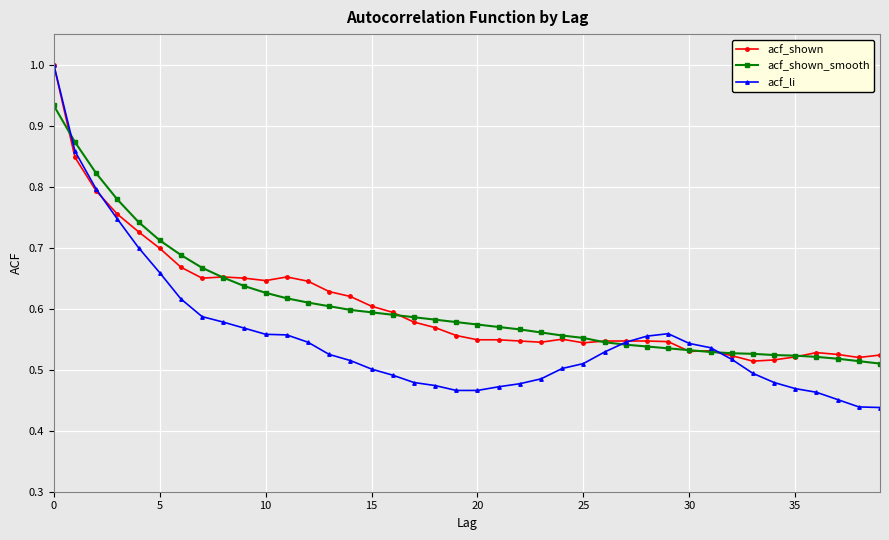

At how many categories does at least one series exceed 0?

40